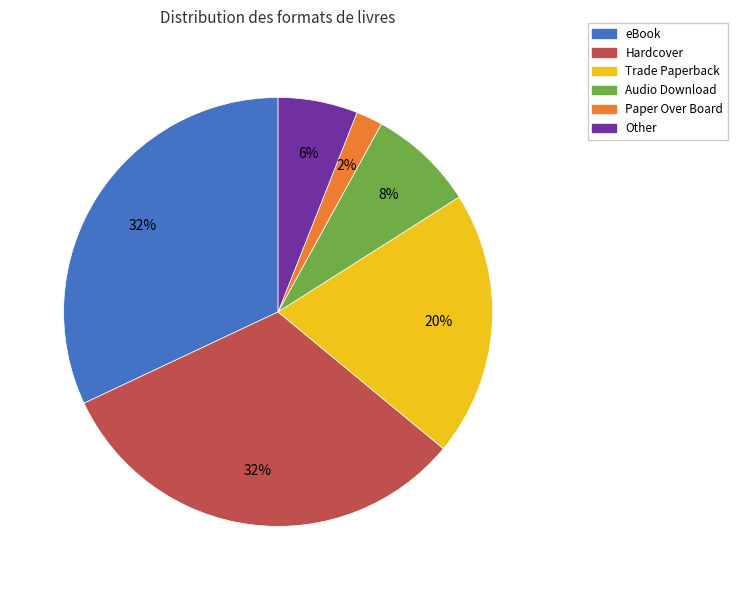

What is the smallest slice in the pie chart?

Paper Over Board